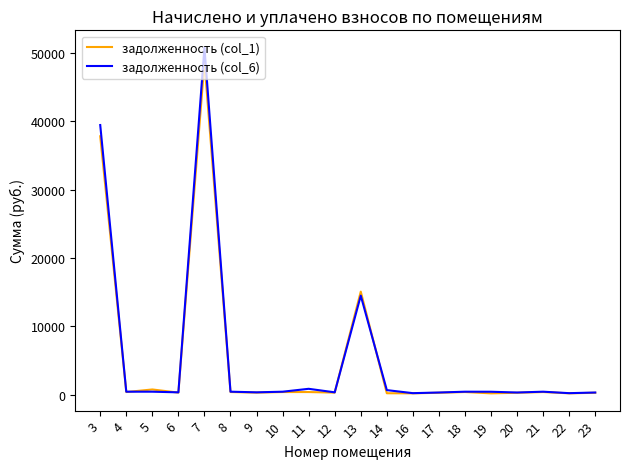

Which series has the widest spread of values?

задолженность (col_6)